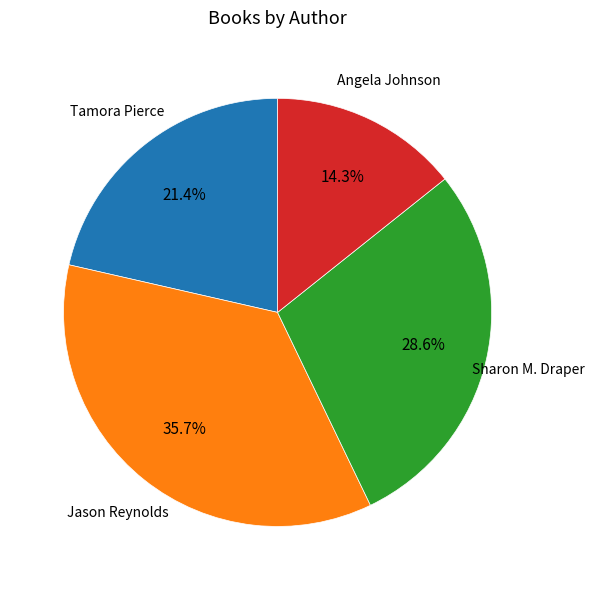

What percentage do Sharon M. Draper and Angela Johnson together represent?

42.9%